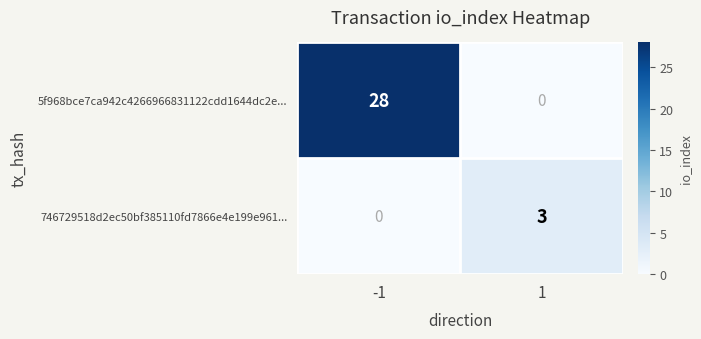

Which series has the largest range (max minus min)?

5f968bce7ca942c4266966831122cdd1644dc2e...